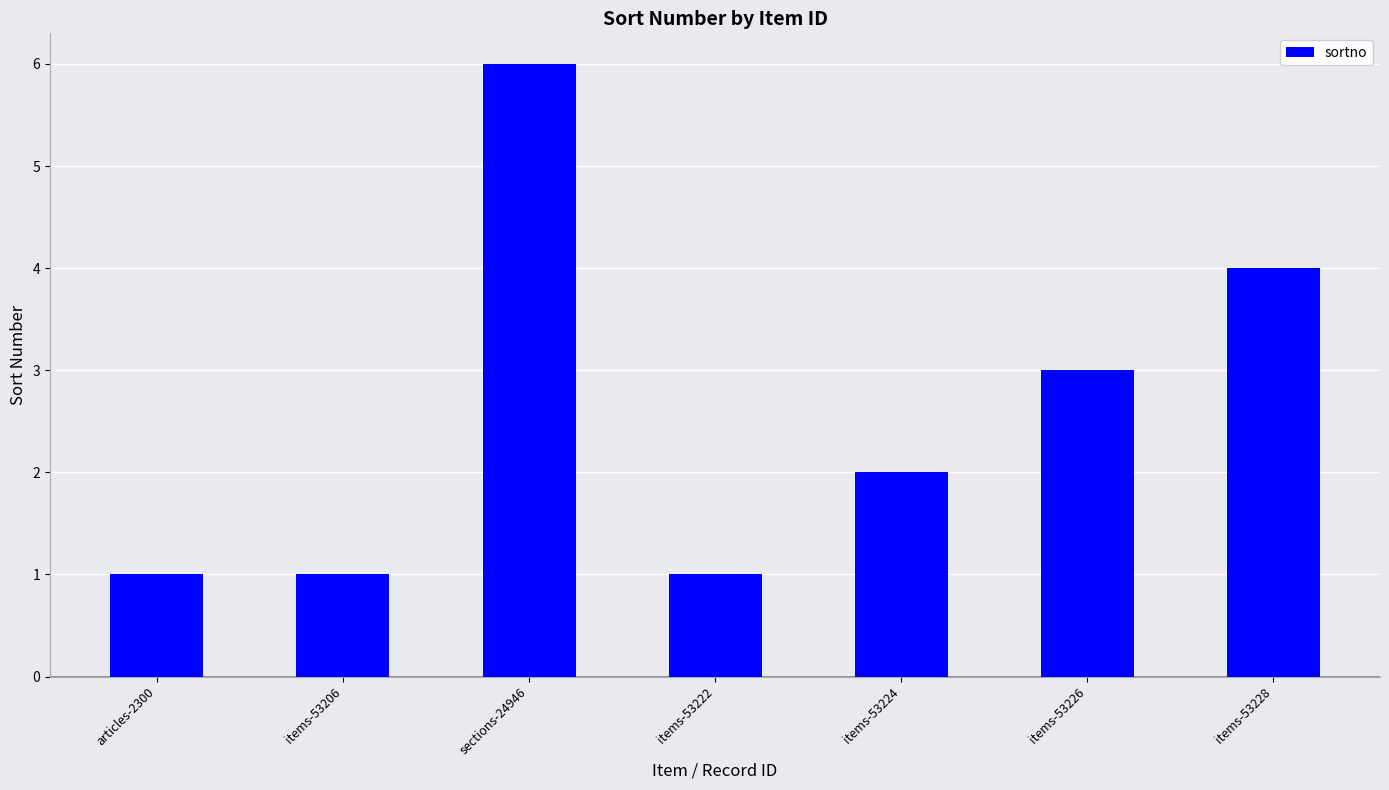

Reading left to right, extract all data points from this chart.

1	1	6	1	2	3	4